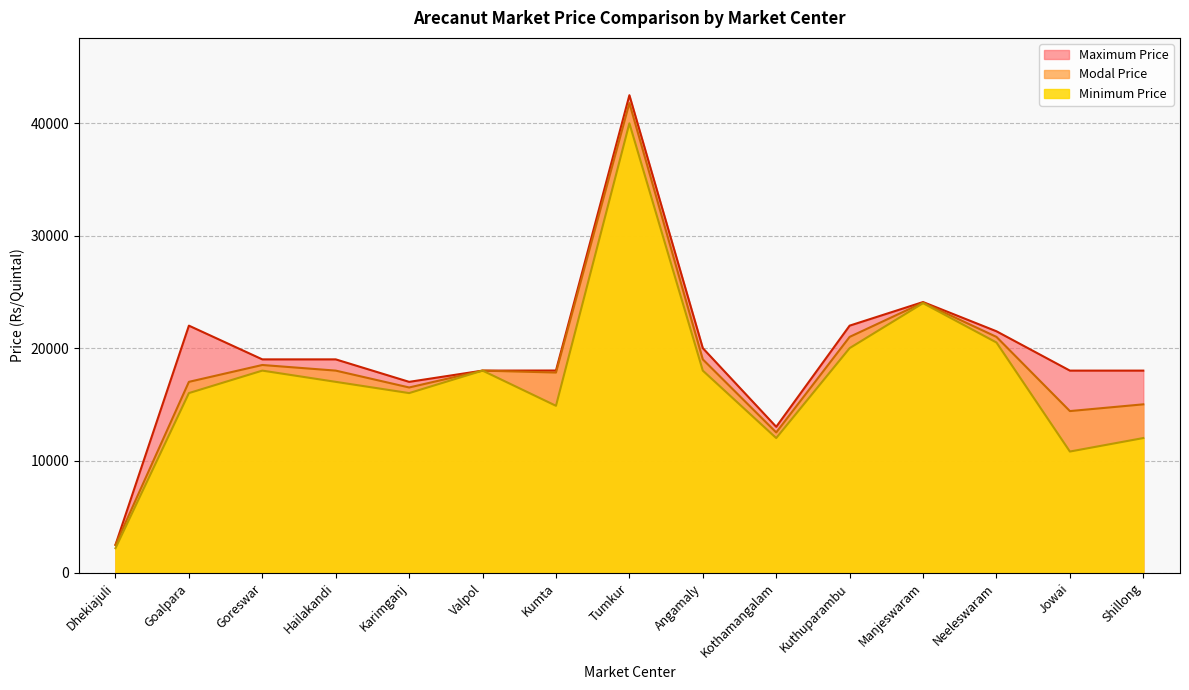

At which category is the sum across all series the highest?

Tumkur